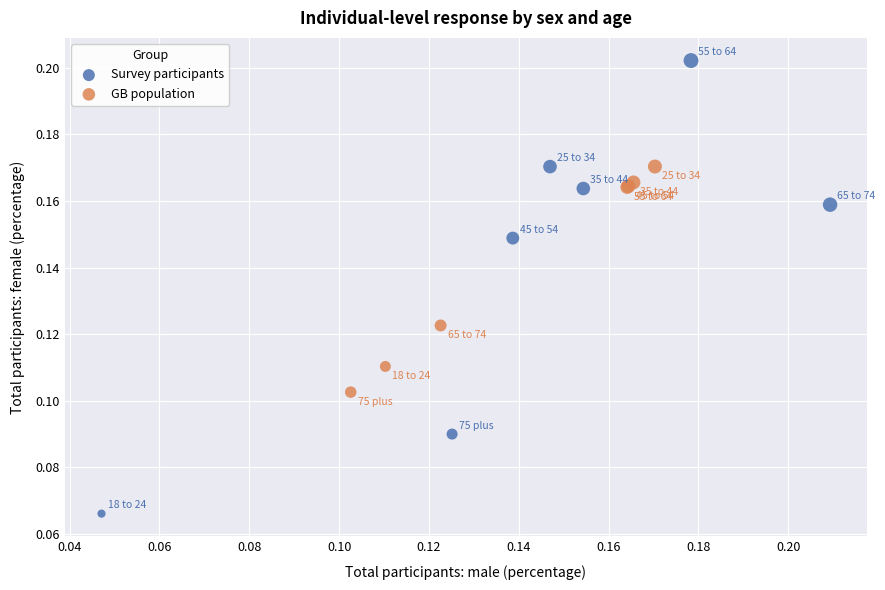

Which series reaches the minimum Y coordinate?

Survey participants